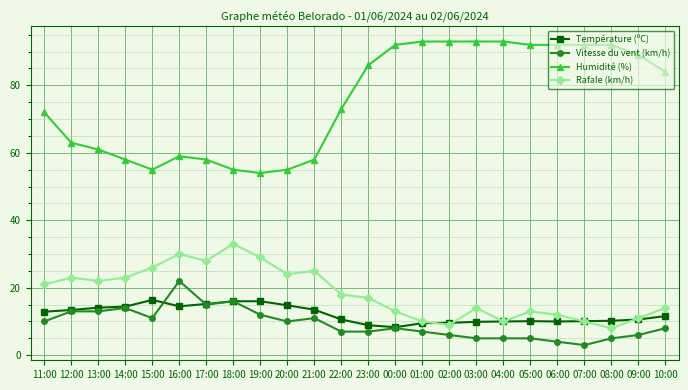

Does the chart have visible grid lines?

Yes